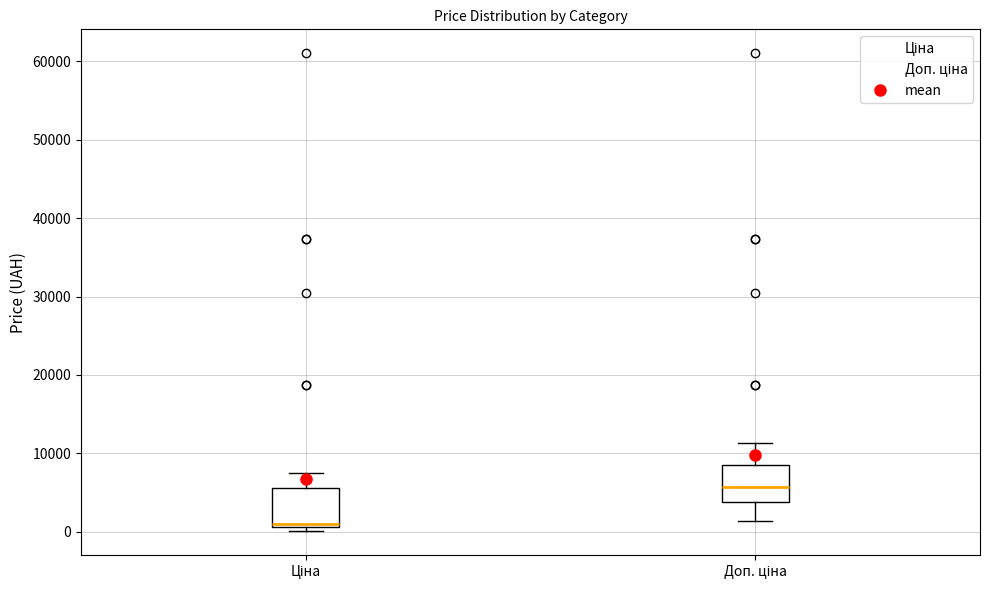

Reading left to right, read every box against the y-axis: the position of its median line, the range the box covers, and the ends of its whiskers. The values are not printed on the chart, so give them approximately, as read against the axis.

Ціна: median 1000 (just above the box's lower edge), box 1000 to 6000, whiskers 0 to 8000
Доп. ціна: median 6000, box 4000 to 8000, whiskers 1000 to 11000